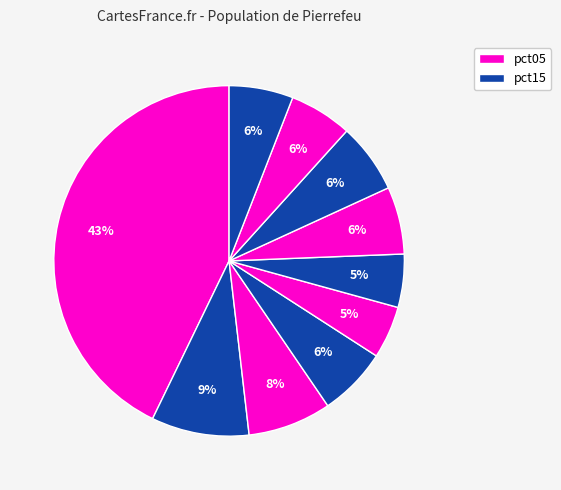

Is there any slice that represents more than half of the pie?

No